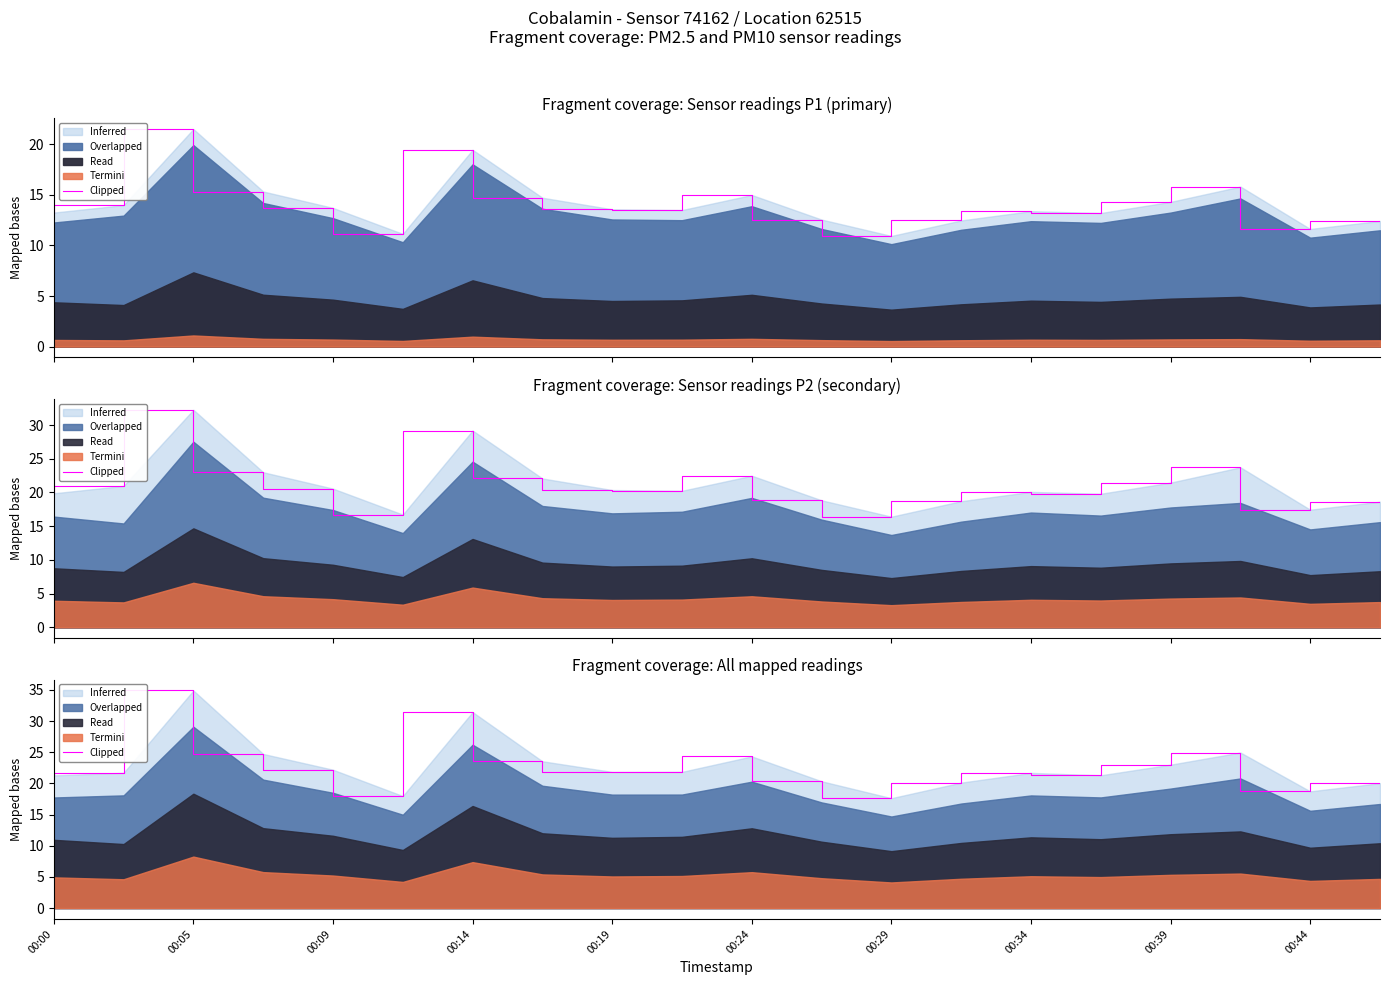

Where is the data nearest to the value 26?

17